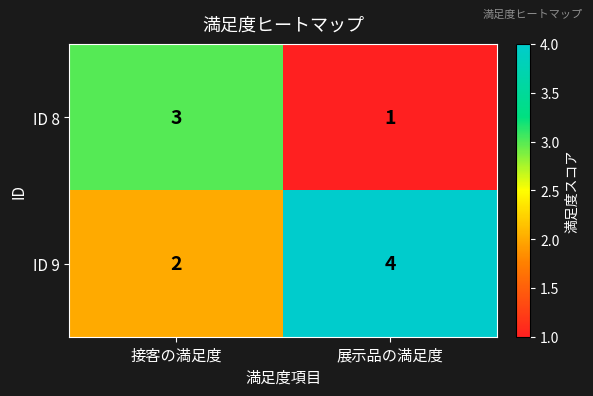

True or false: ID 8 has a value of 1 at 展示品の満足度.

True